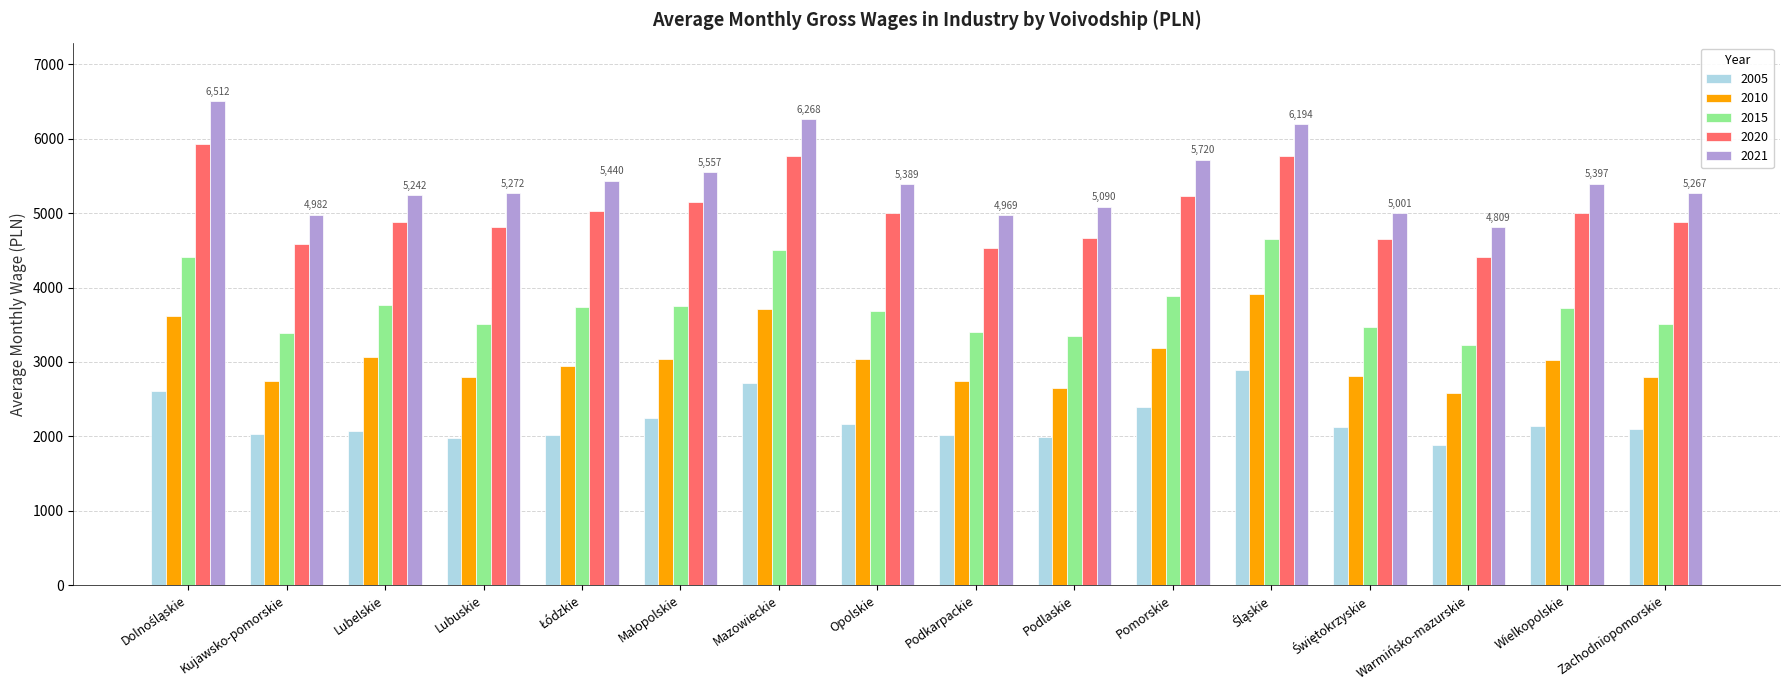

What are all the series names shown in the legend?

2005, 2010, 2015, 2020, 2021